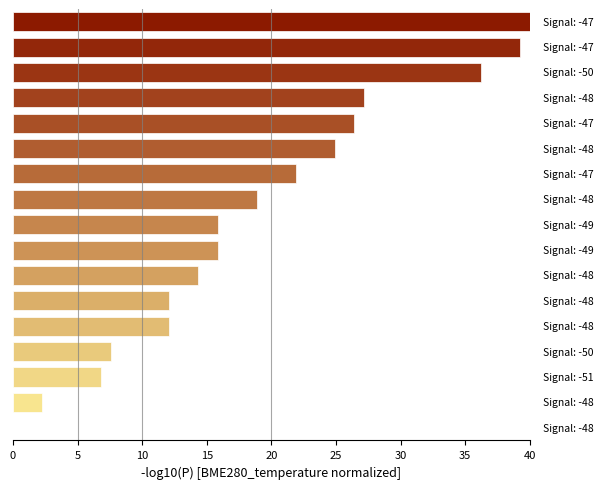

What is the greatest value displayed?

40.0